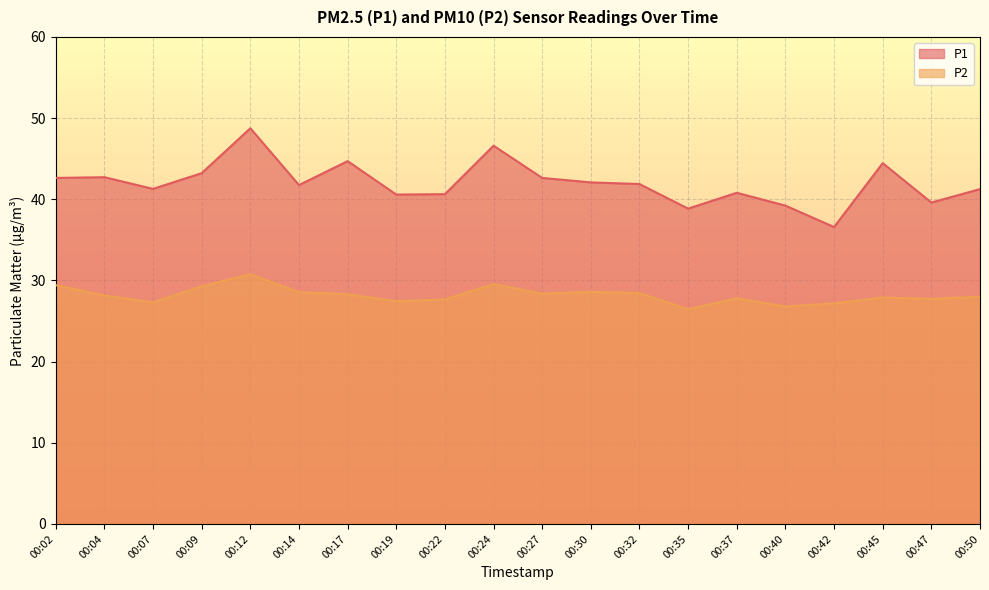

Rank the series at 00:45 from lowest to highest value.

P2, P1